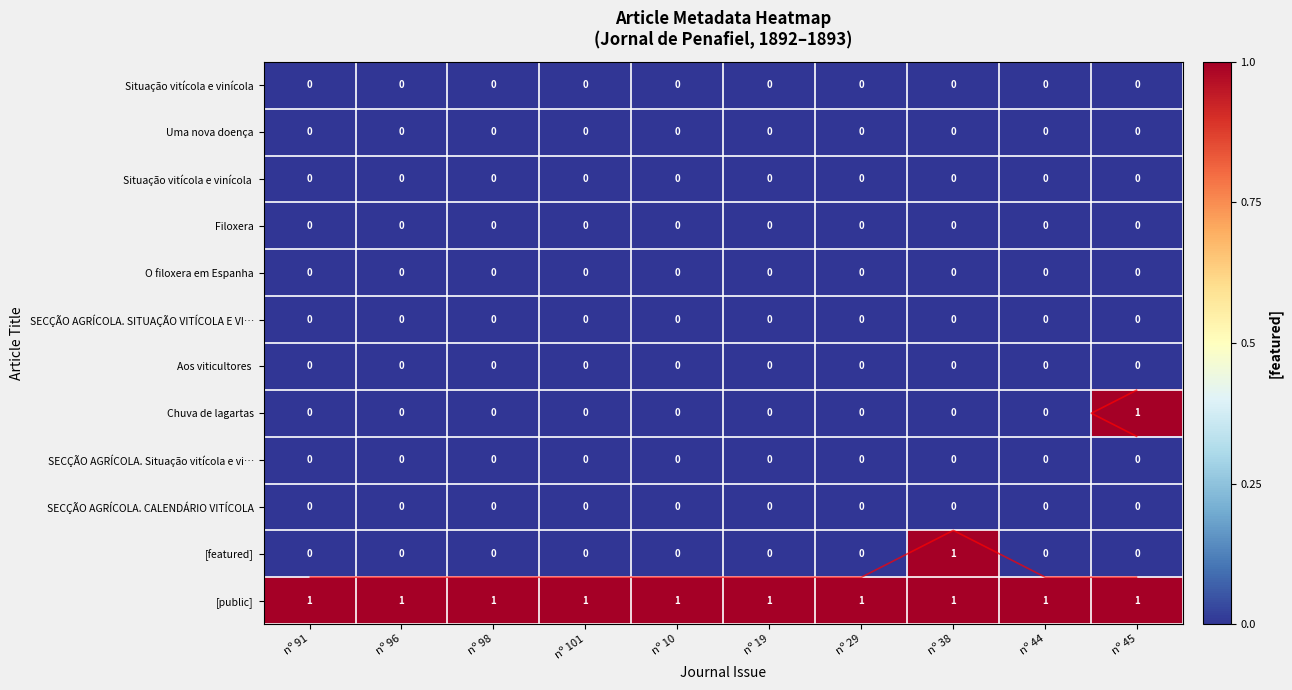

At which category is the sum across all series the highest?

nº 38